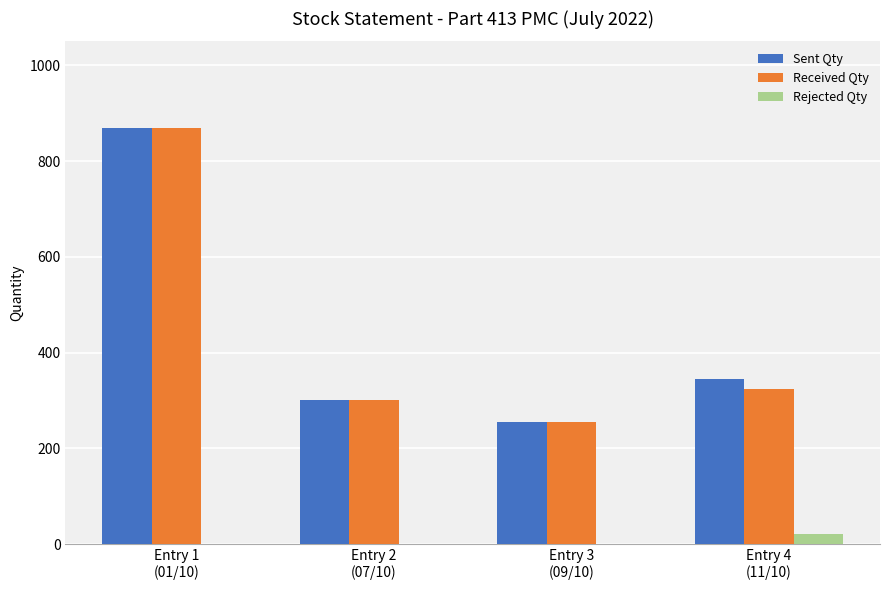

What is the sum of all Sent Qty values?

1769